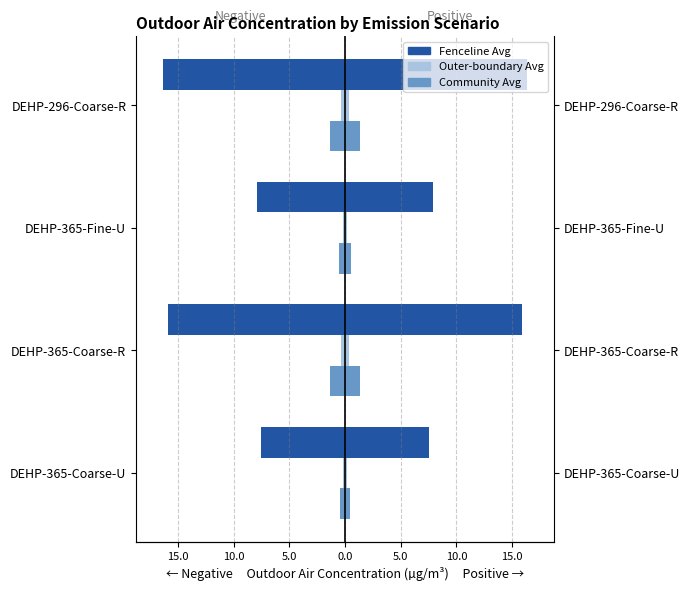

Between DEHP-365-Coarse-U and DEHP-365-Fine-U, which series saw the biggest shift?

Fenceline Avg